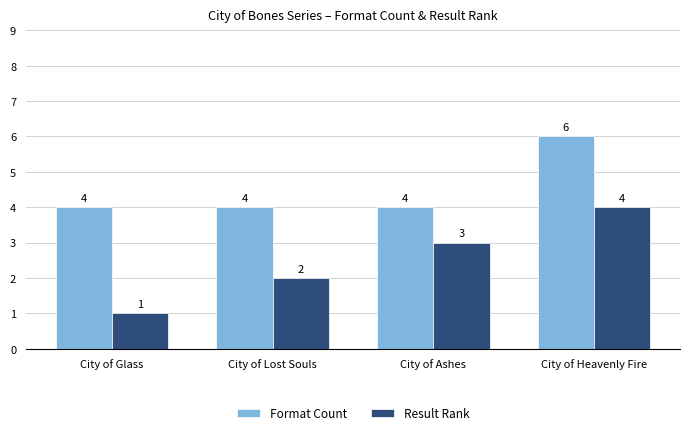

What is the value of the Format Count bar at the 2nd from the left?

4